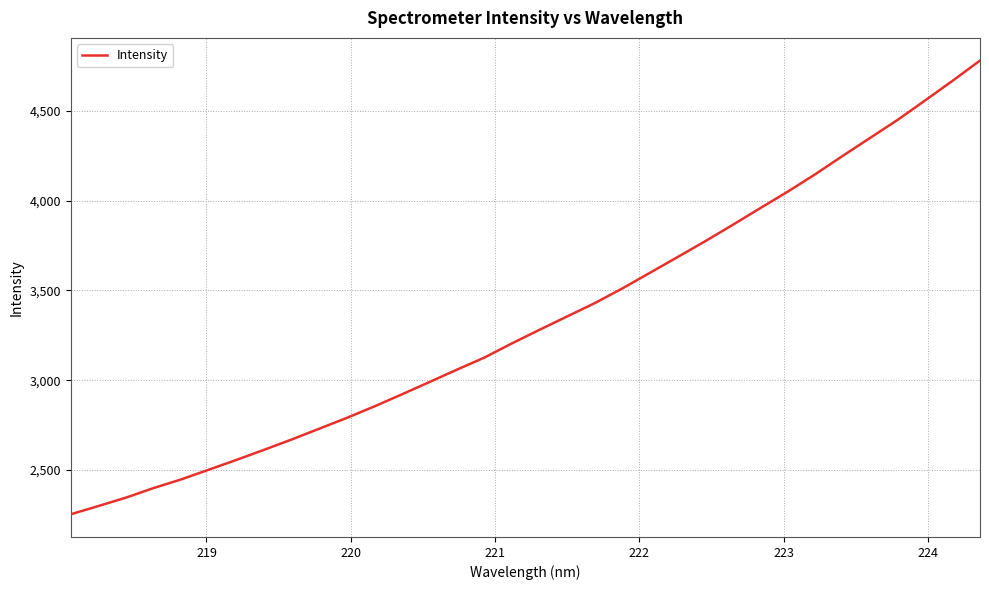

What is the smallest value displayed?

2253.6